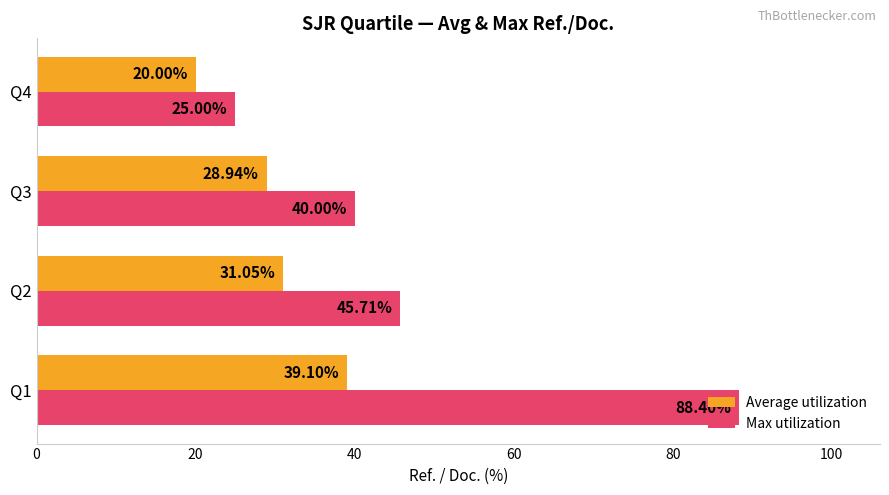

What is the total value across all series at Q1?

127.5